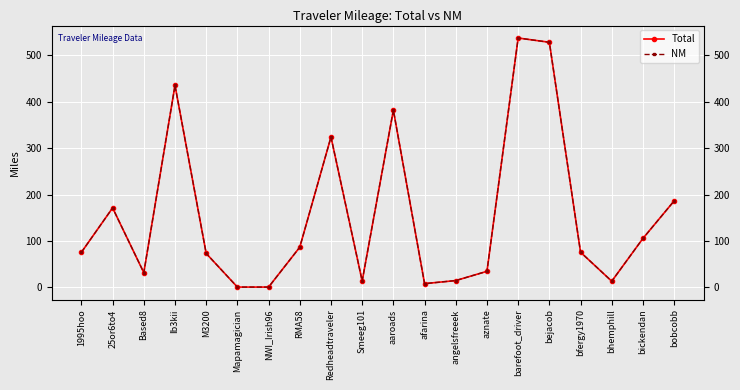

Which has a higher value, Based8 or bfergy1970?

bfergy1970